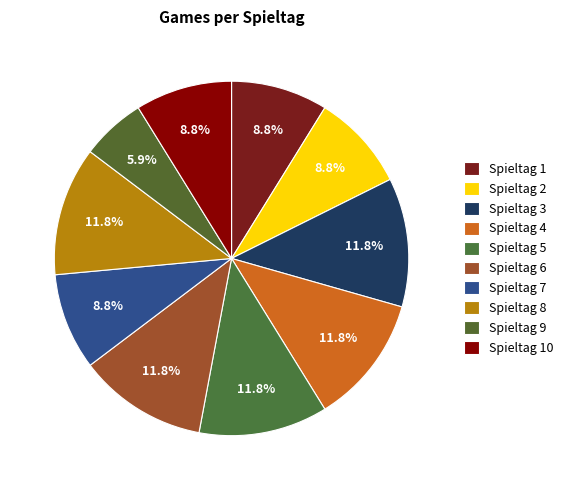

How many slices are in this pie chart?

10